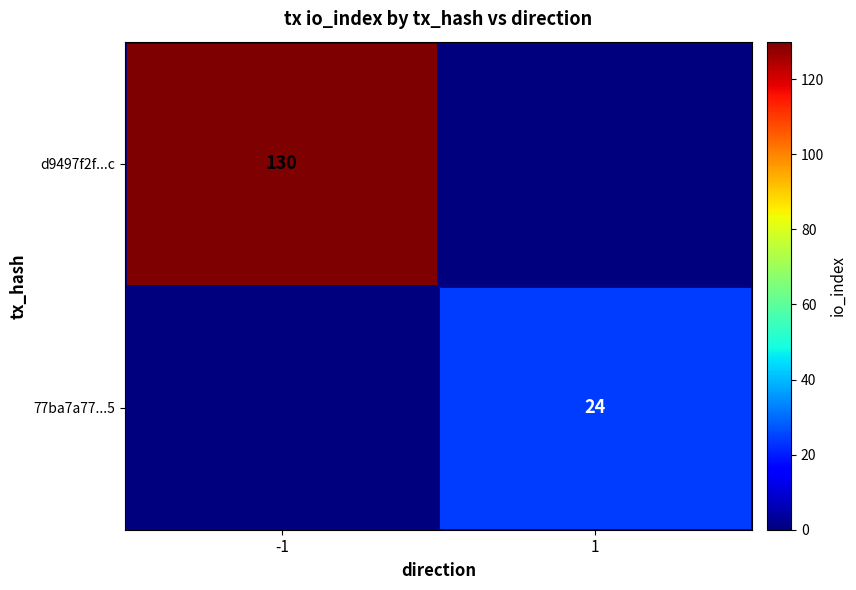

The value of d9497f2f...c at -1 is 178. True or false?

False